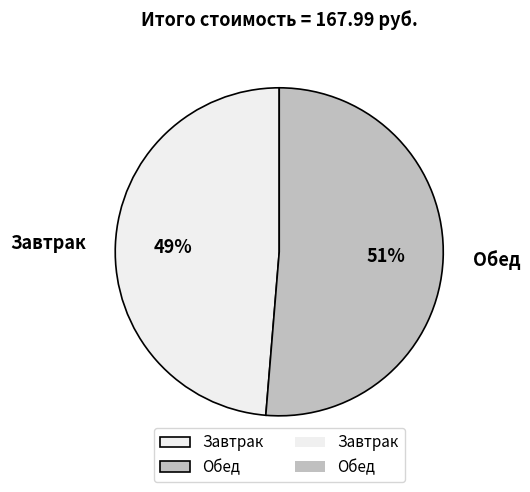

Is it true that Завтрак is 49% of the pie?

True